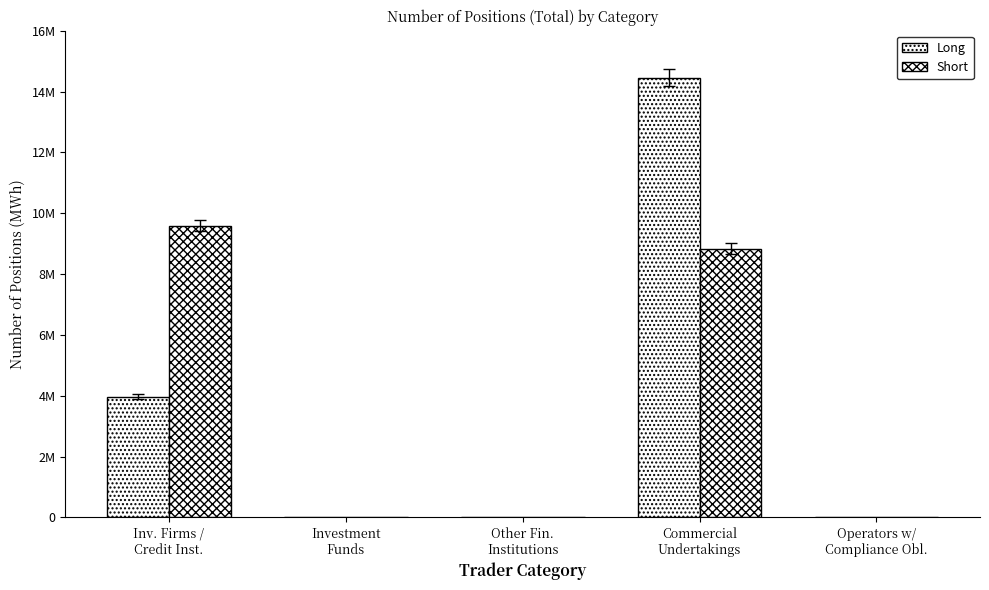

Are the bars horizontal?

No